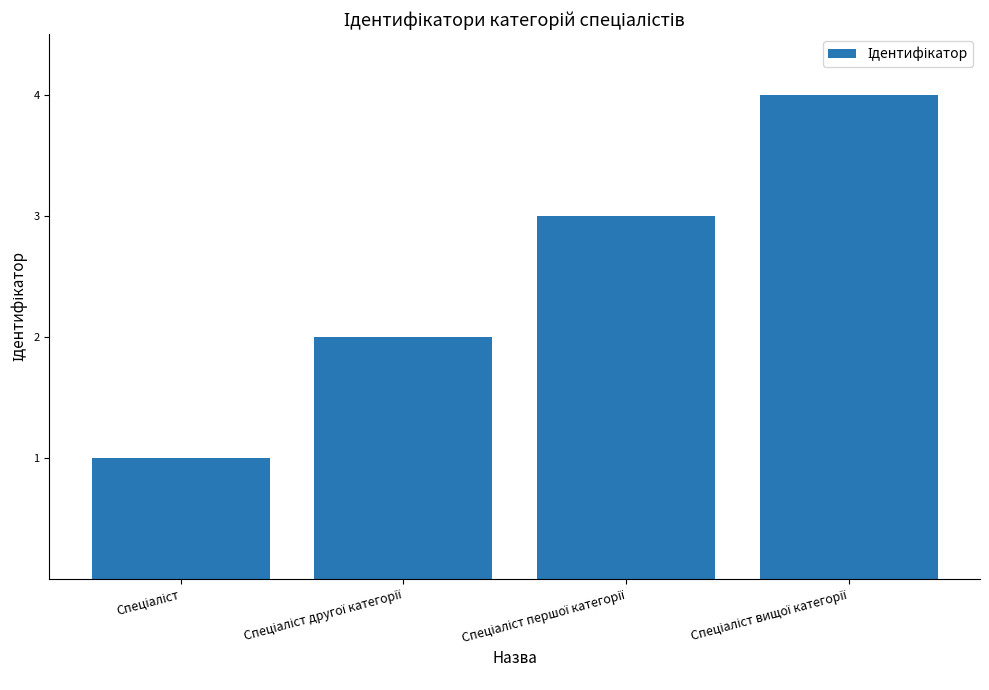

Reading right to left, list all the values displayed in this chart.

4	3	2	1